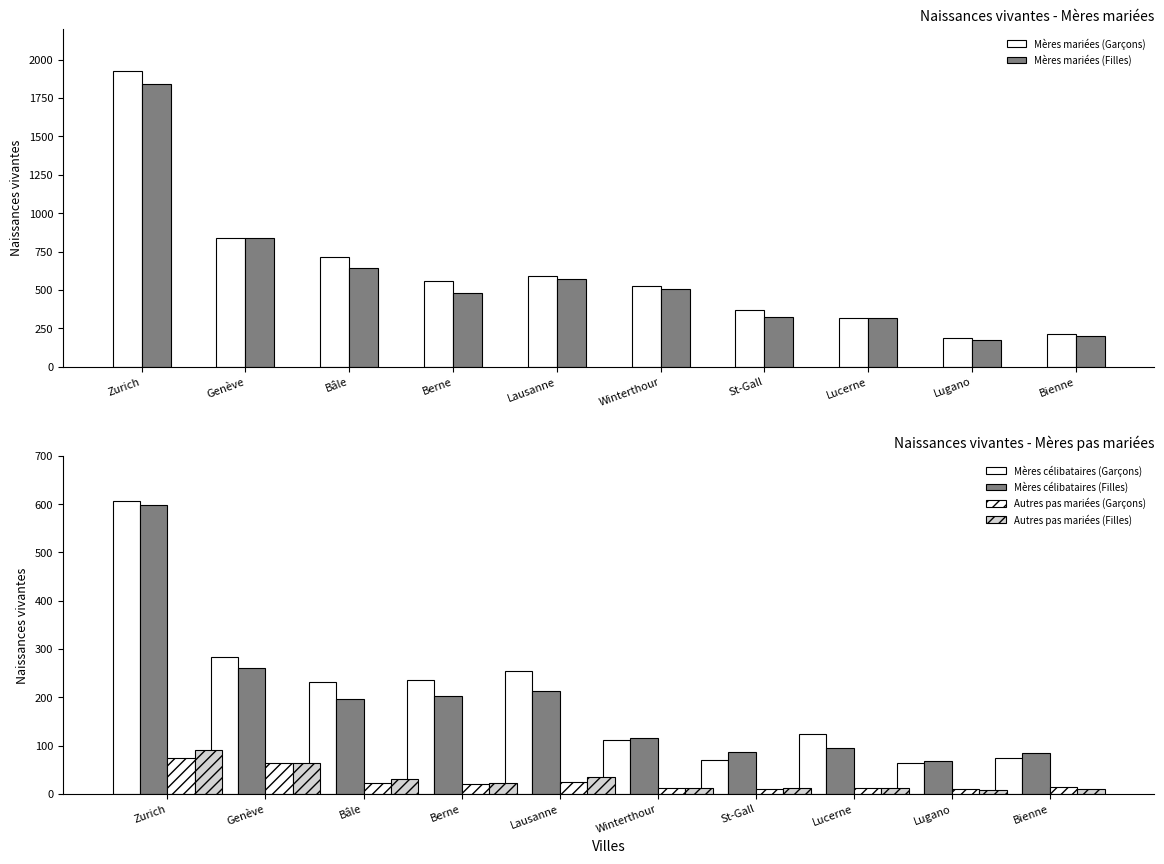

What is the greatest value displayed?

1928